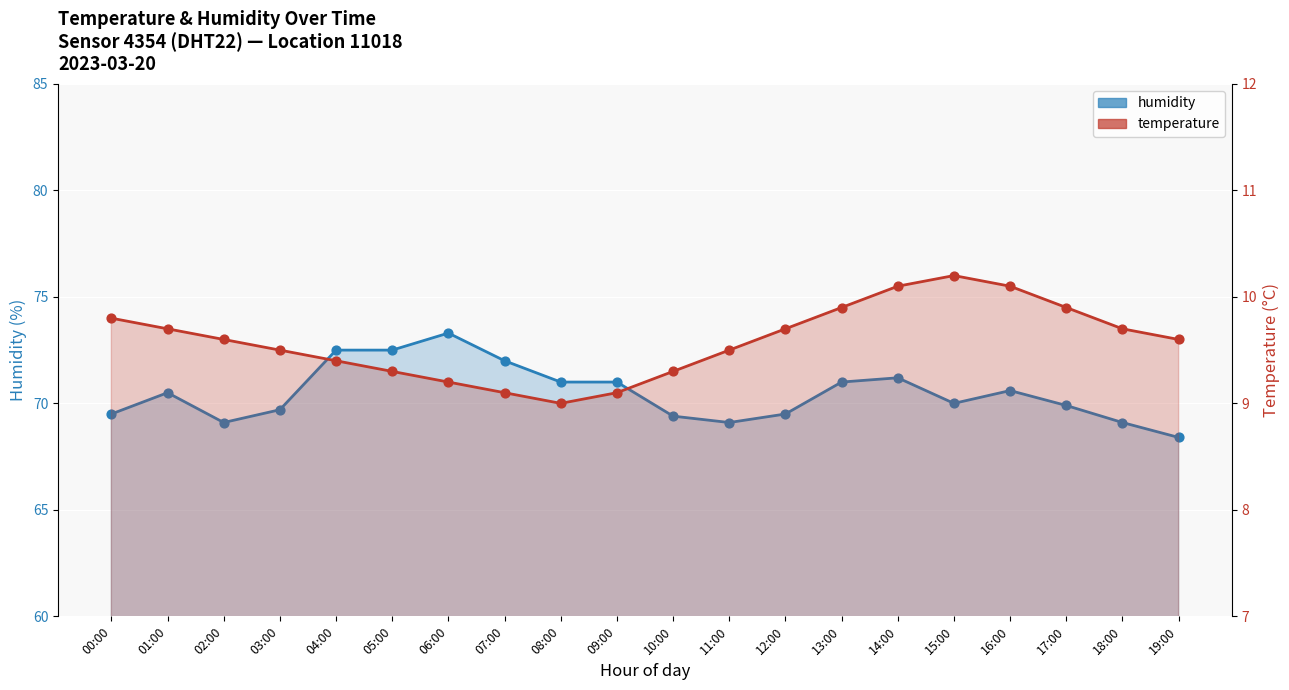

Which series contains the lowest Y value?

temperature